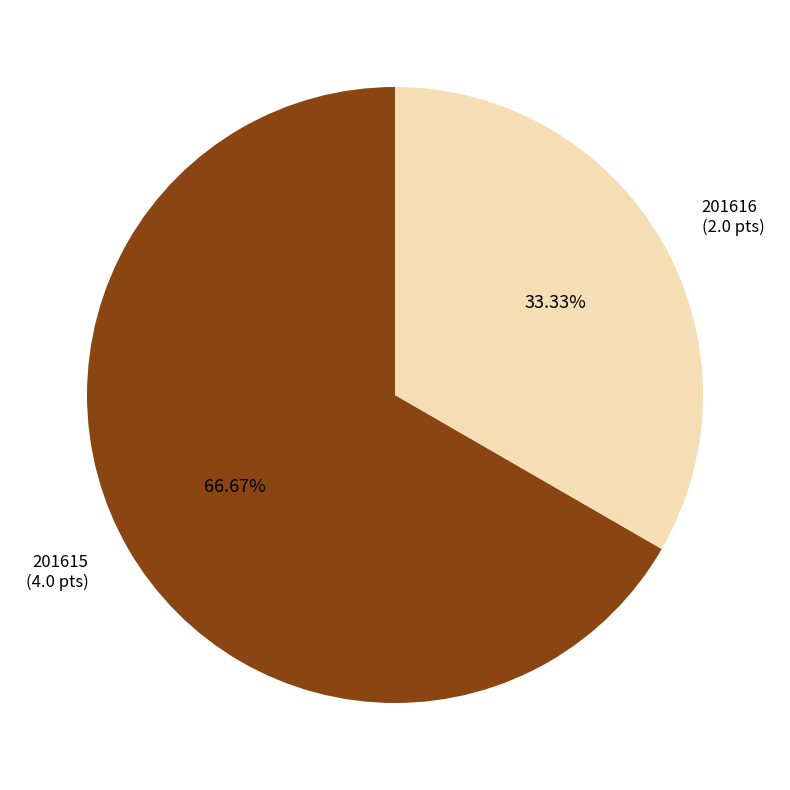

How many segments does this pie chart have?

2